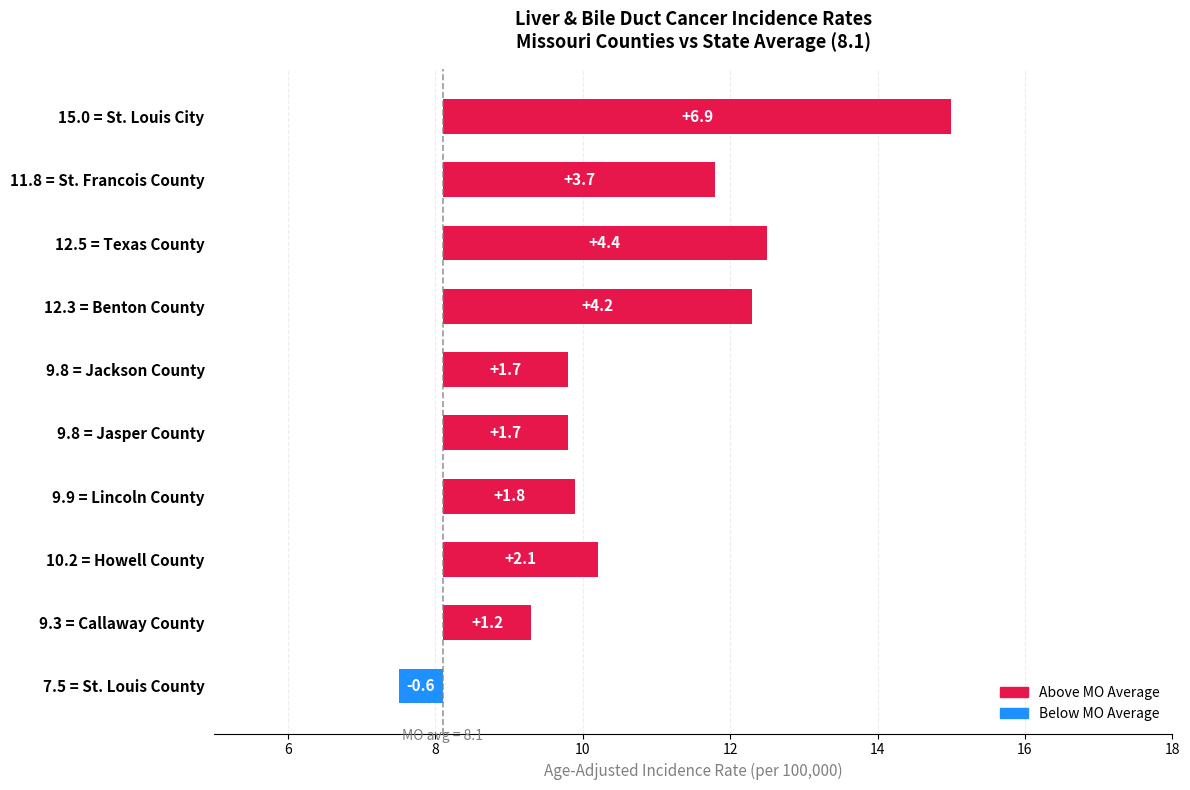

How many data points are less than 2?

5